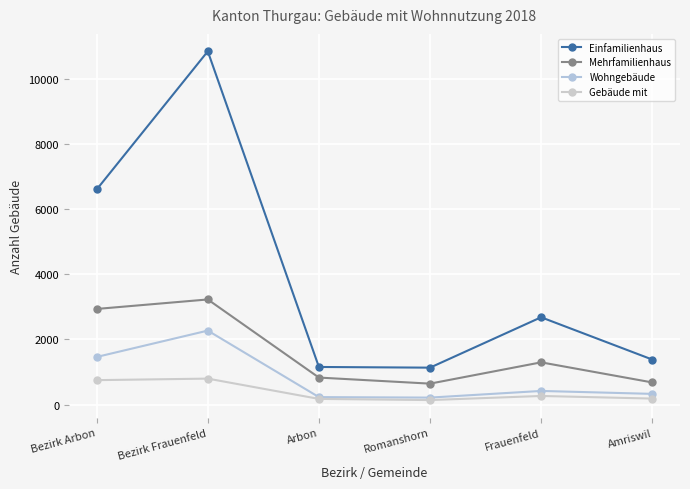

How many lines are shown in the chart?

4